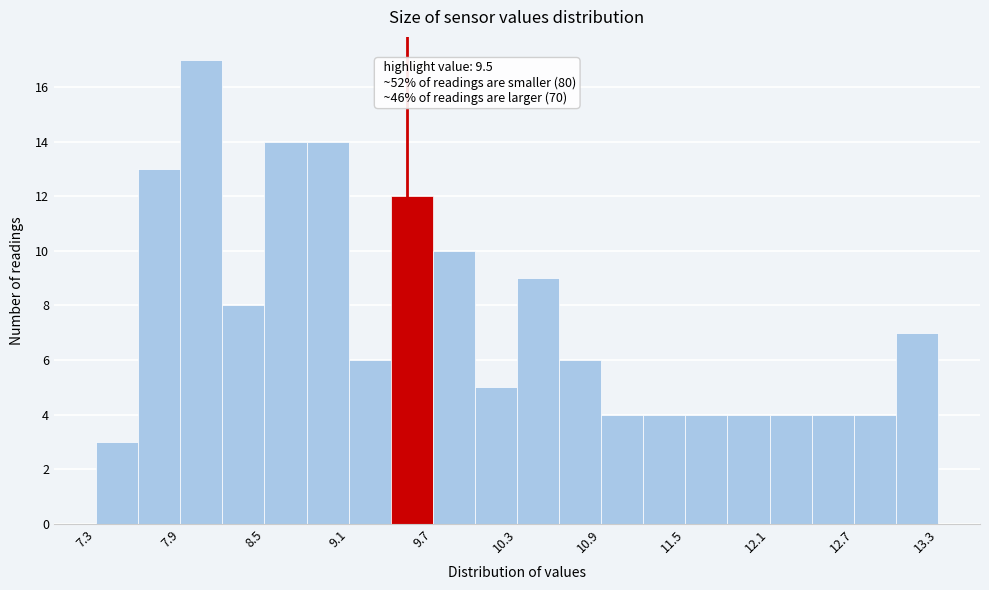

Around what value on the x-axis is the tallest bar? Give the approximate position of its centre, as read against the axis.

8.0